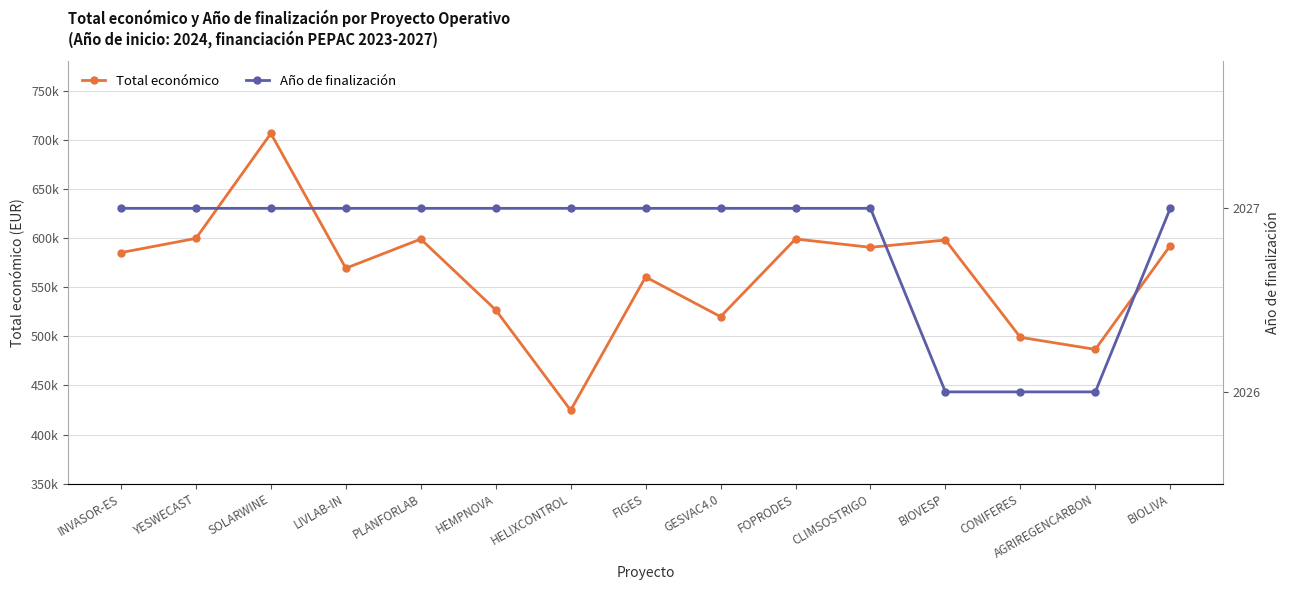

Which series has the widest spread of values?

Total económico